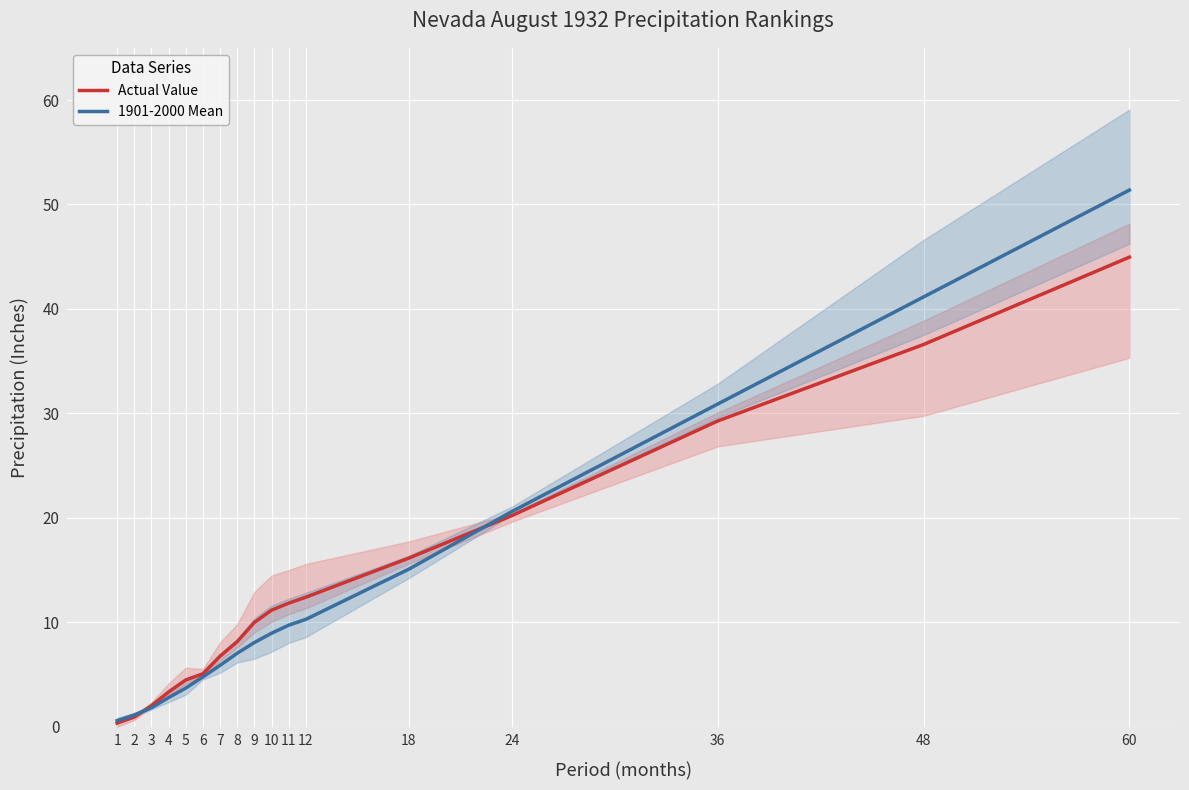

Does the chart display data point markers on the line(s)?

No